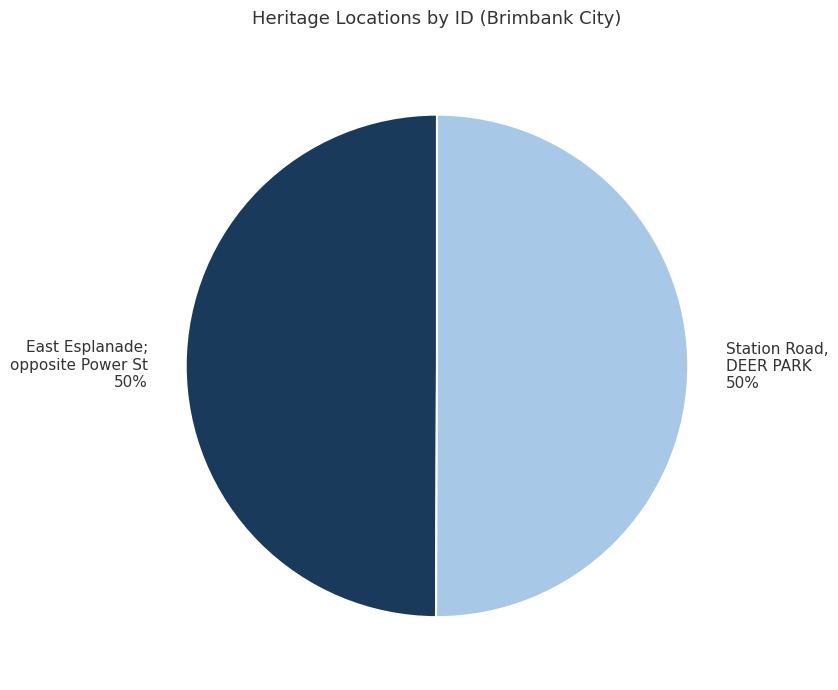

To the nearest percent, what percentage of the pie is East Esplanade; opposite Power St?

50%